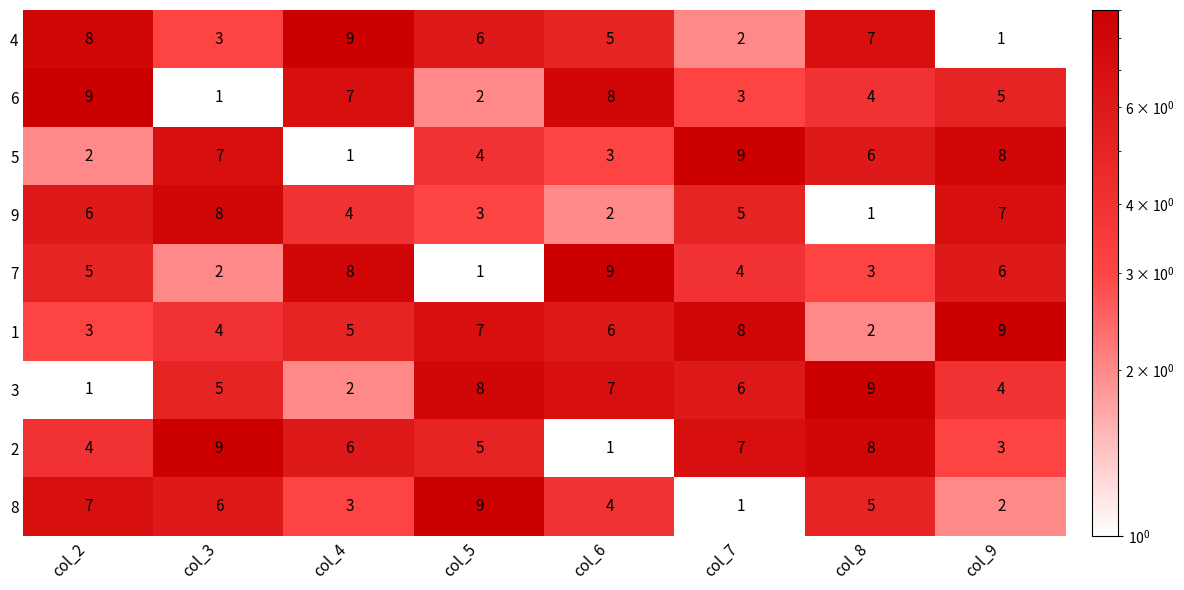

What is the maximum value shown in the chart?

9